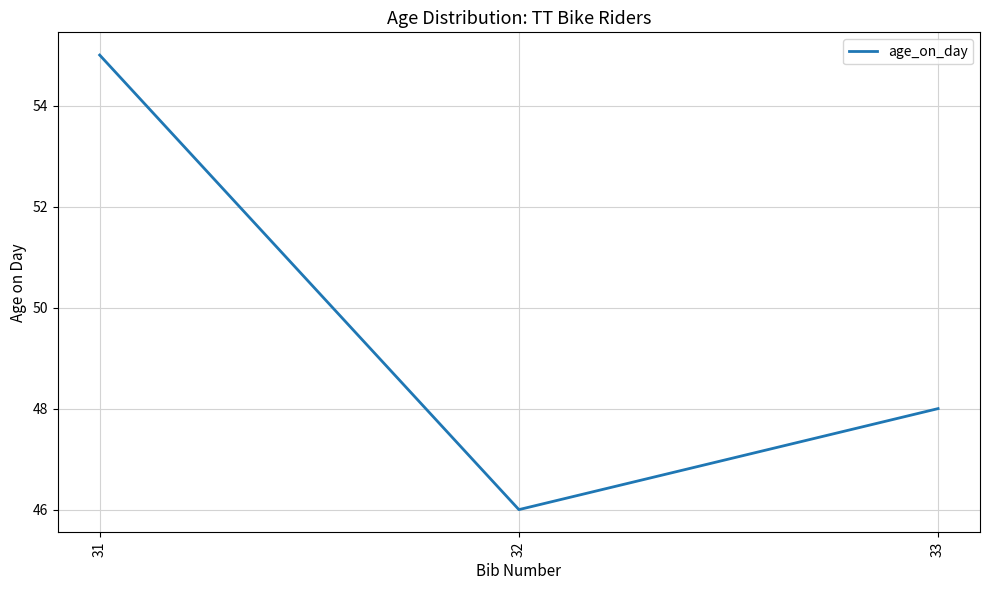

Reading left to right, what are all the values shown in this chart?

31=55	32=46	33=48